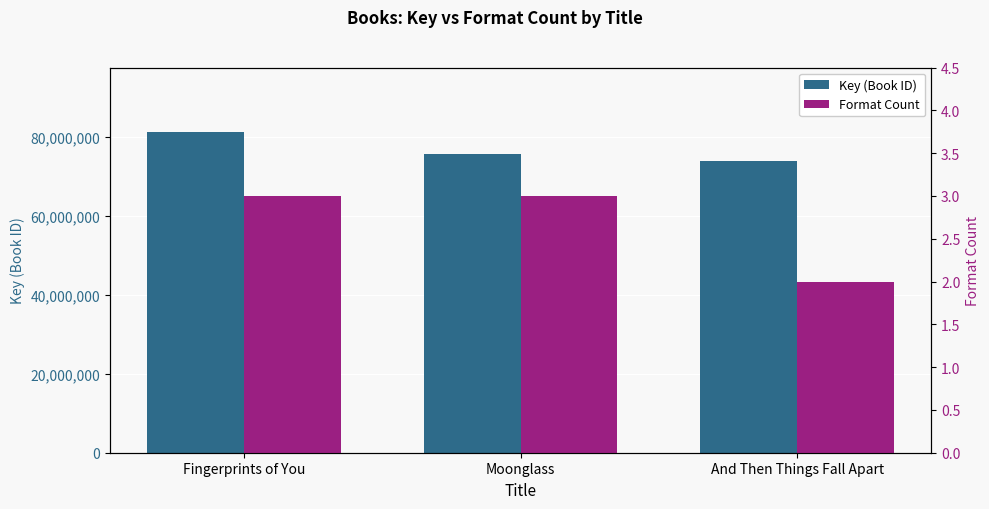

True or false: Key (Book ID) has a value of 73916040 at And Then Things Fall Apart.

True